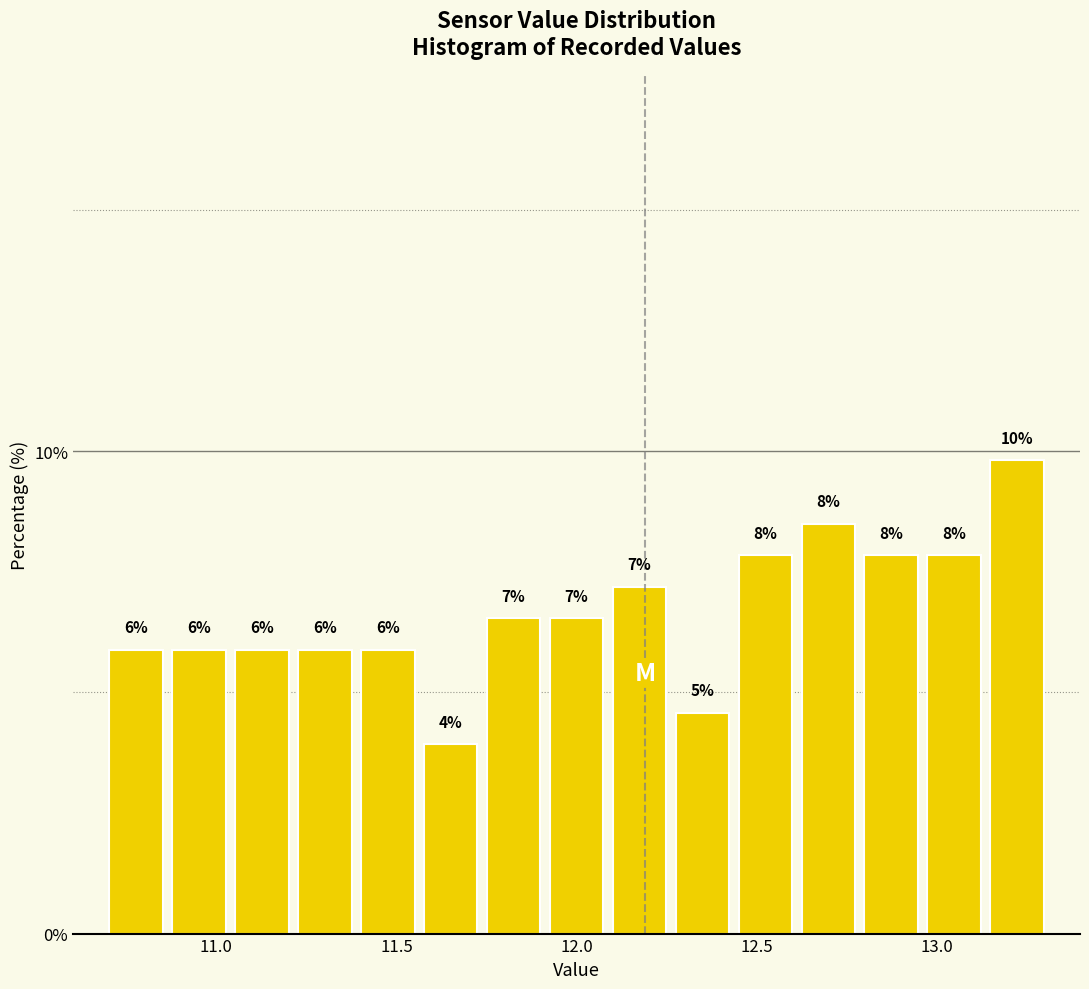

Around what value on the x-axis is the tallest bar? Give the approximate position of its centre, as read against the axis.

13.20